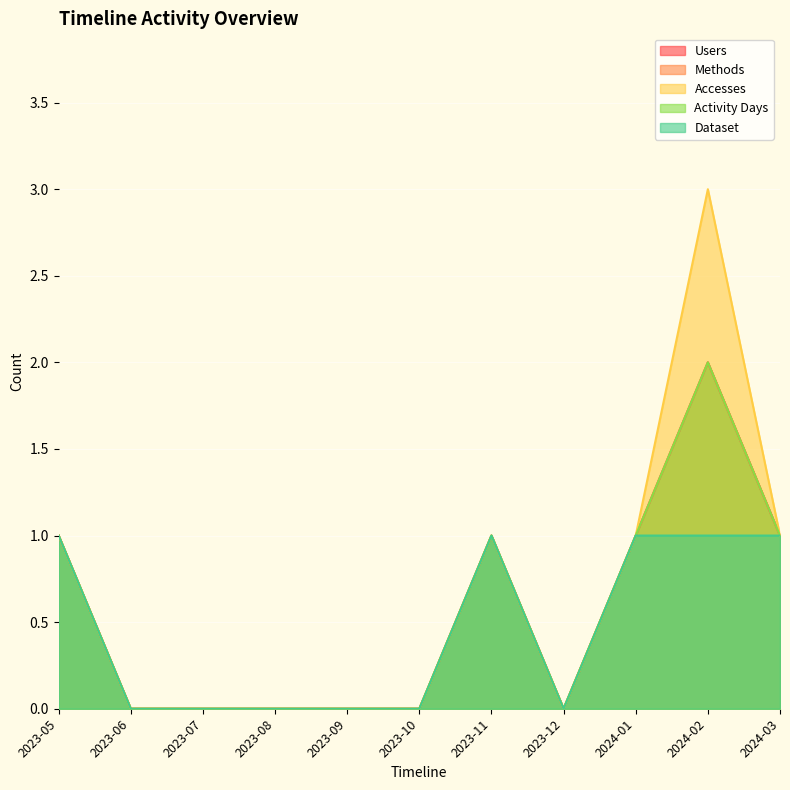

True or false: Methods and Activity Days intersect in this chart.

False